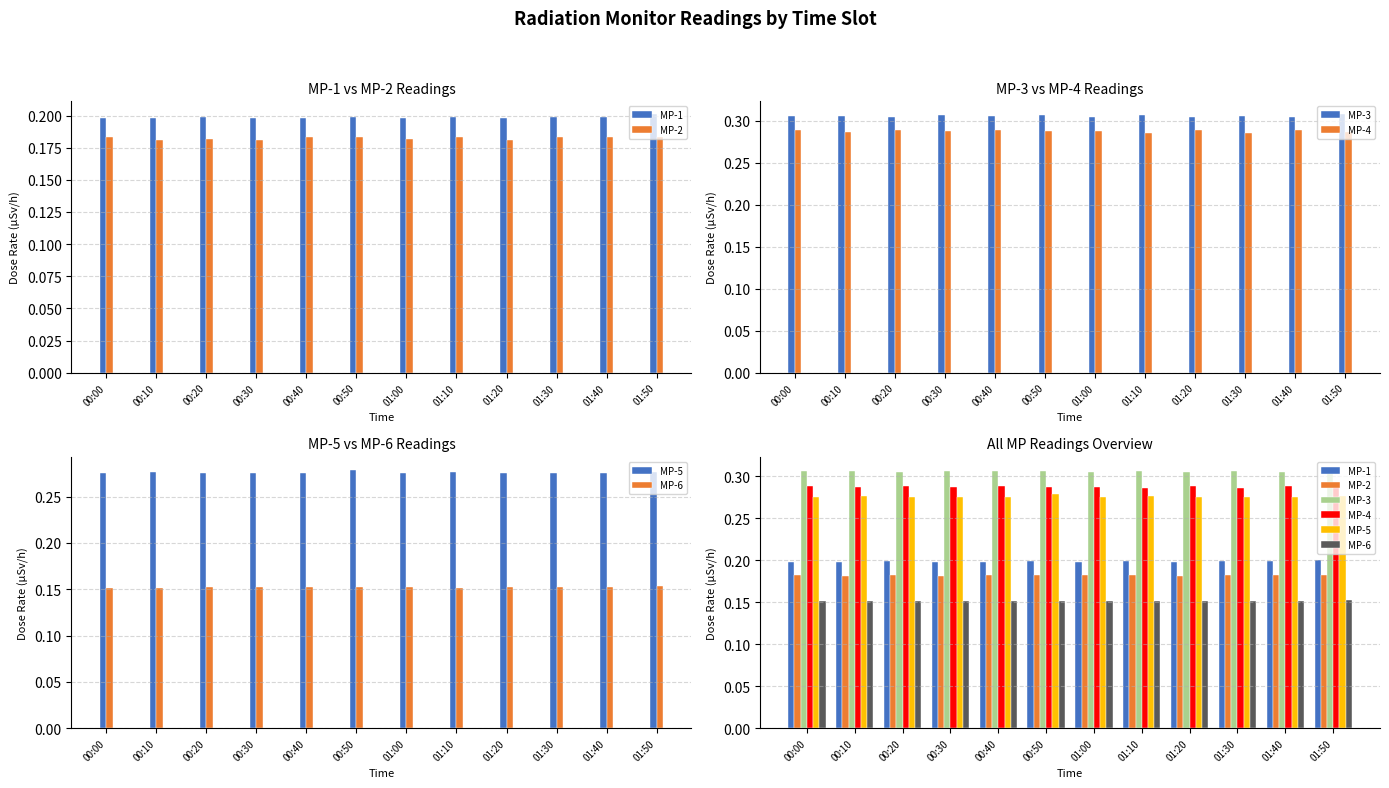

Reading left to right, list all the values displayed in this chart.

MP-1: 0.2	0.2	0.2	0.2	0.2	0.2	0.2	0.2	0.2	0.2	0.2	0.2
MP-2: 0.2	0.2	0.2	0.2	0.2	0.2	0.2	0.2	0.2	0.2	0.2	0.2
MP-3: 0.3	0.3	0.3	0.3	0.3	0.3	0.3	0.3	0.3	0.3	0.3	0.3
MP-4: 0.3	0.3	0.3	0.3	0.3	0.3	0.3	0.3	0.3	0.3	0.3	0.3
MP-5: 0.3	0.3	0.3	0.3	0.3	0.3	0.3	0.3	0.3	0.3	0.3	0.3
MP-6: 0.2	0.2	0.2	0.2	0.2	0.2	0.2	0.2	0.2	0.2	0.2	0.2